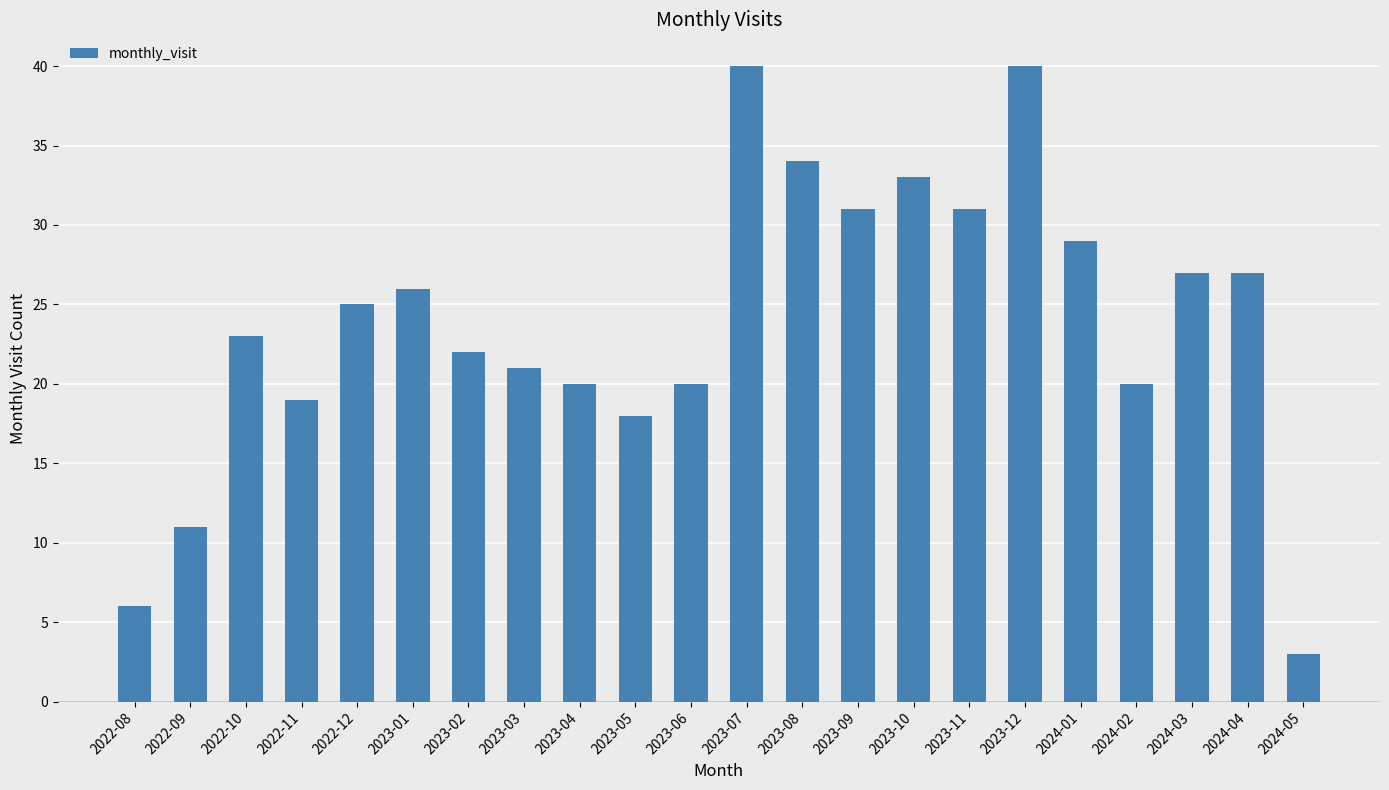

Which category has the lowest value across all series?

2024-05